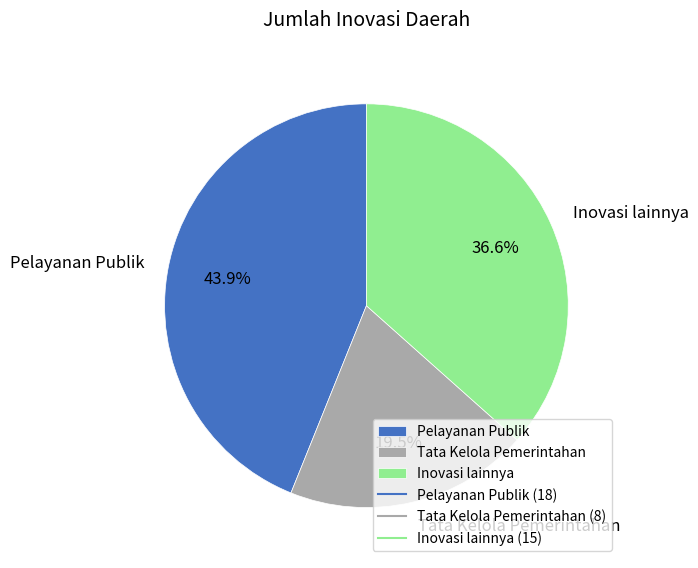

What portion of the pie excludes Pelayanan Publik?

56.1%